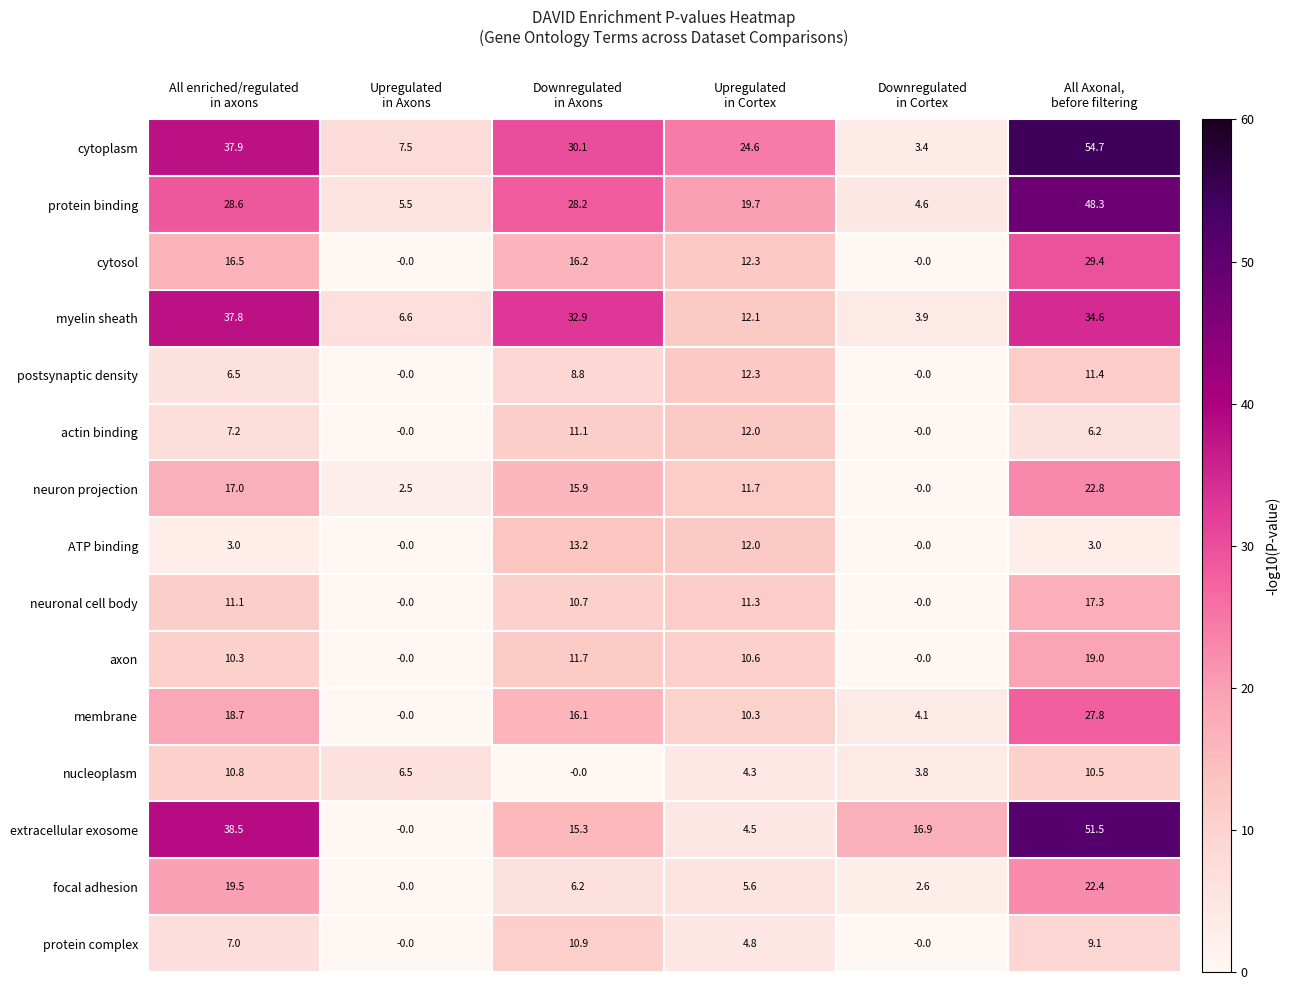

What is the greatest value displayed?

54.7